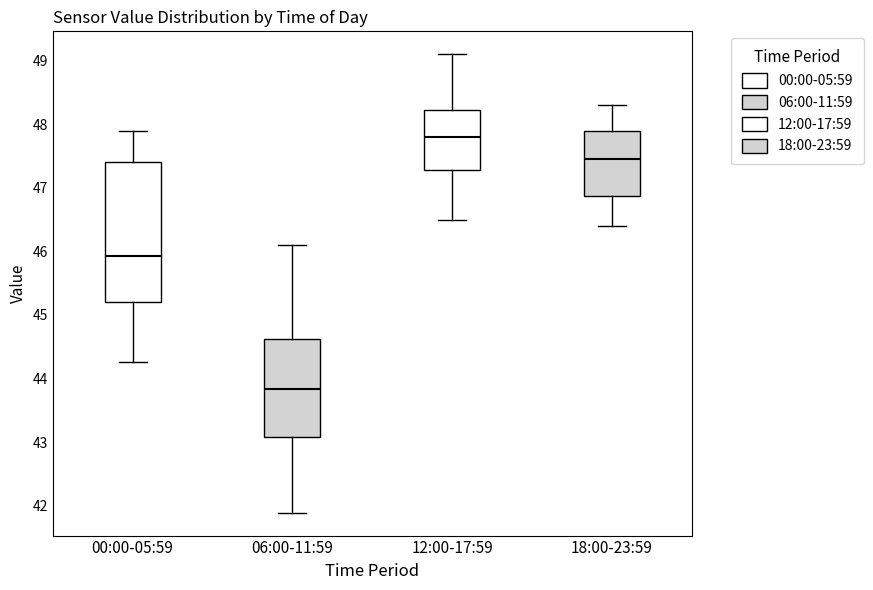

Reading left to right, read every box against the y-axis: the position of its median line, the range the box covers, and the ends of its whiskers. The values are not printed on the chart, so give them approximately, as read against the axis.

00:00-05:59: median 45.9, box 45.2 to 47.4, whiskers 44.3 to 47.9
06:00-11:59: median 43.8, box 43.1 to 44.6, whiskers 41.9 to 46.1
12:00-17:59: median 47.8, box 47.3 to 48.2, whiskers 46.5 to 49.1
18:00-23:59: median 47.5, box 46.9 to 47.9, whiskers 46.4 to 48.3